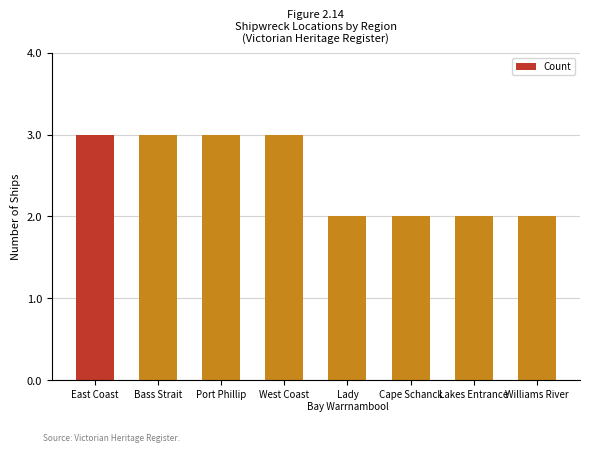

What is the change in value from West Coast to Williams River?

-1